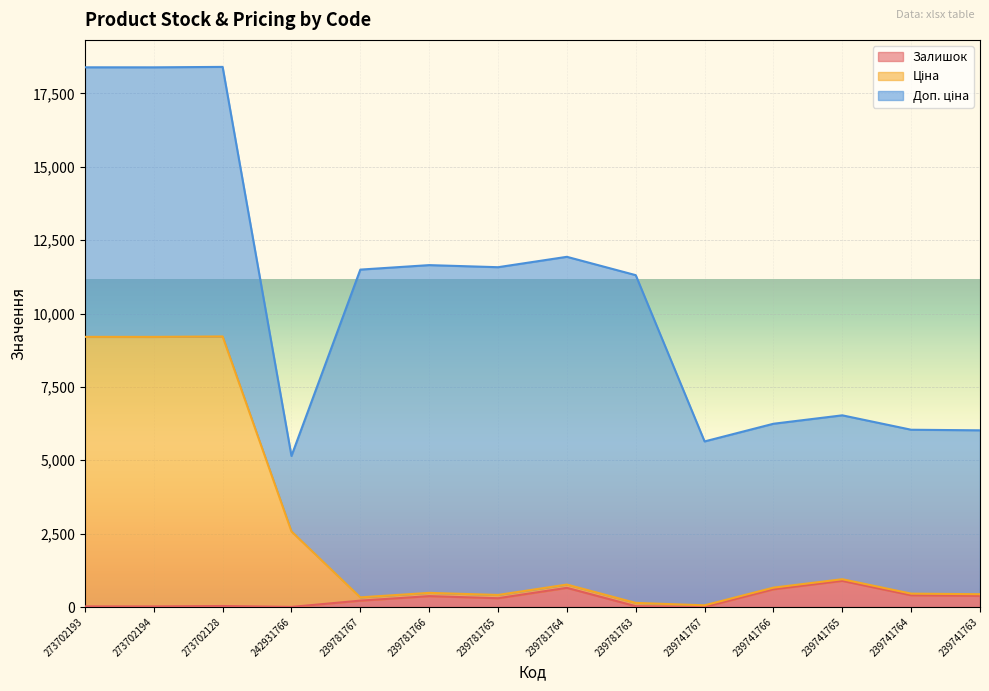

Between 273702128 and 239741767, which is larger?

273702128